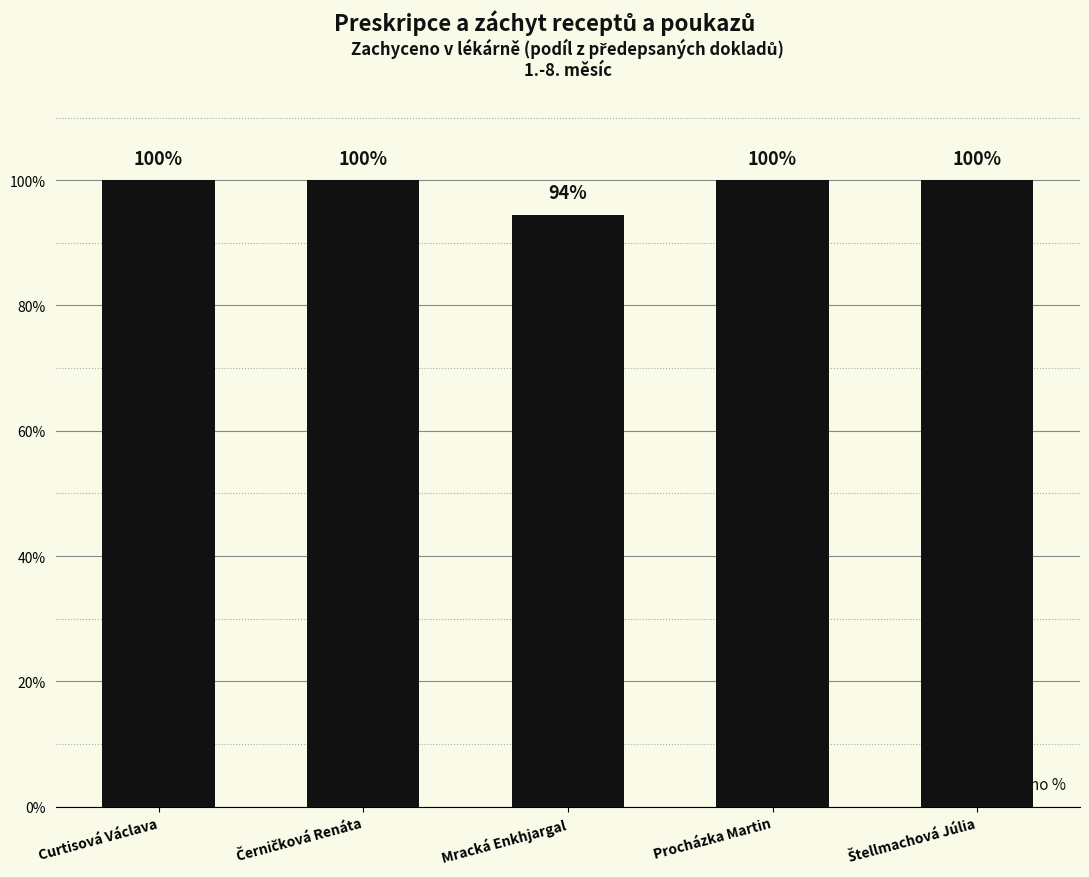

How many values are between 1 and 2?

4